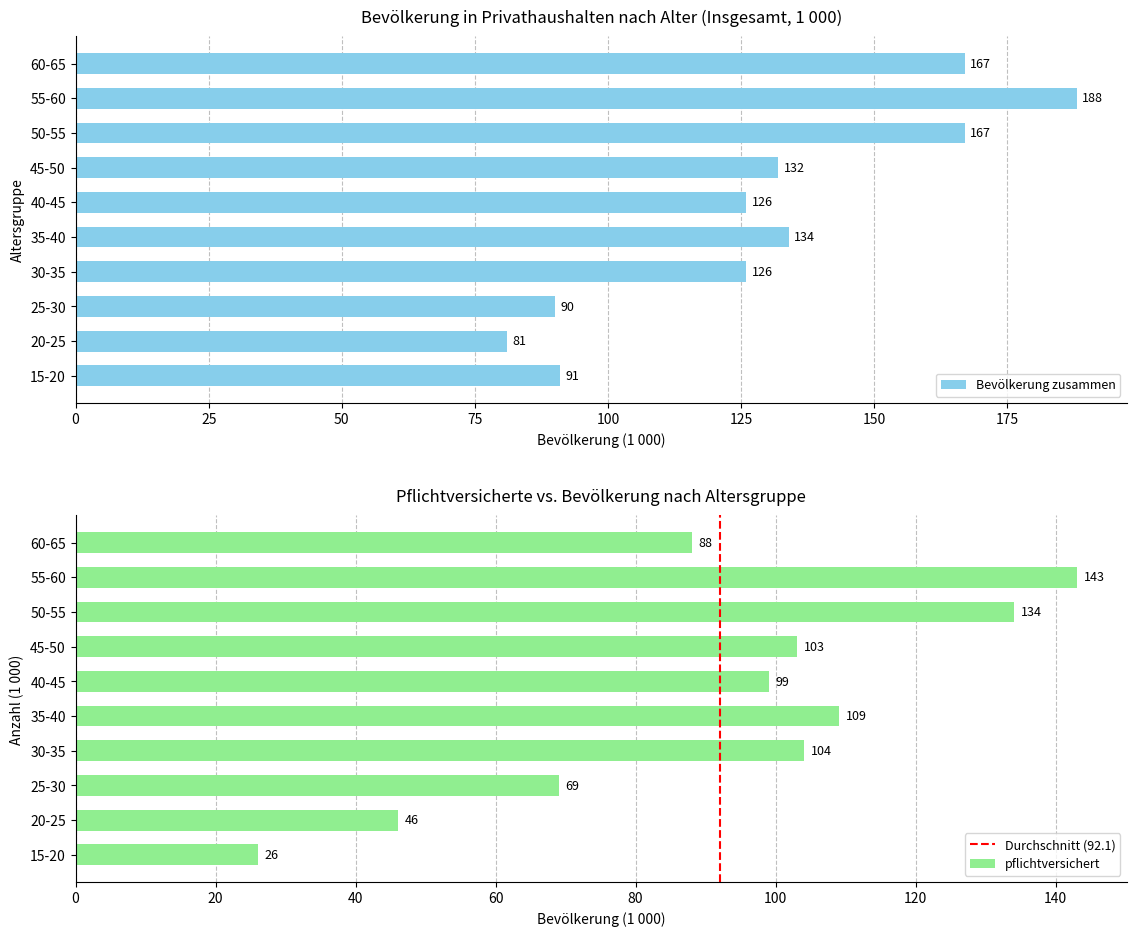

How many groups of bars are there?

10